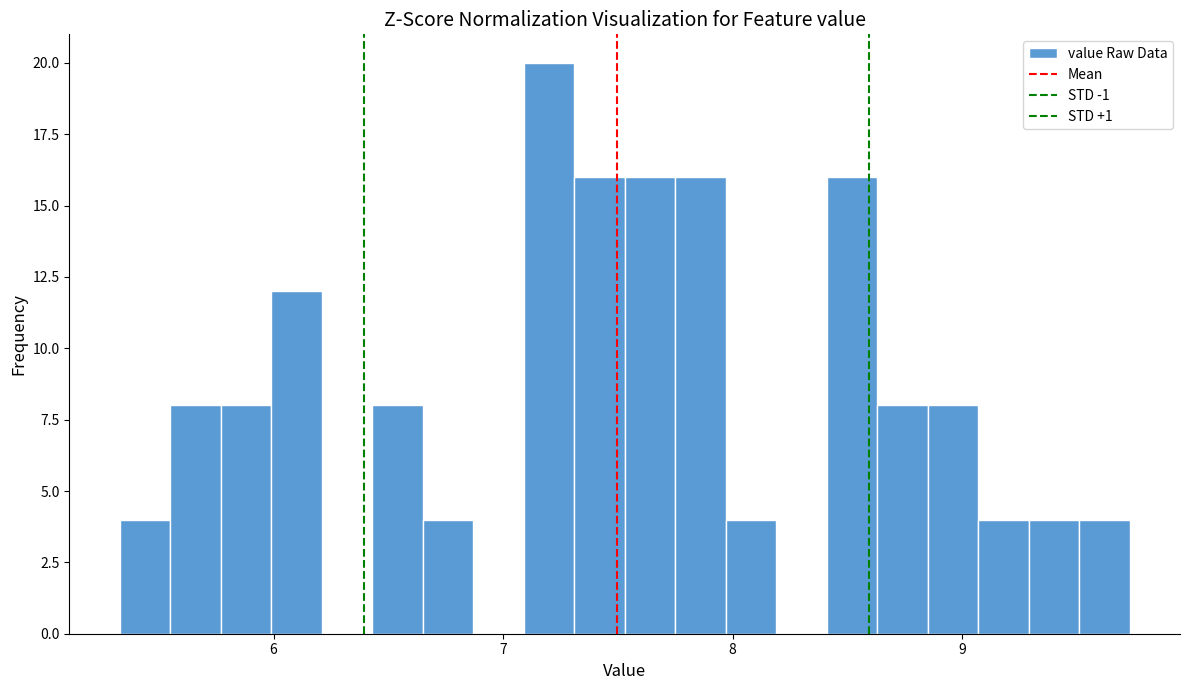

Read against the x-axis, roughly where is the centre of the tallest bar?

7.2